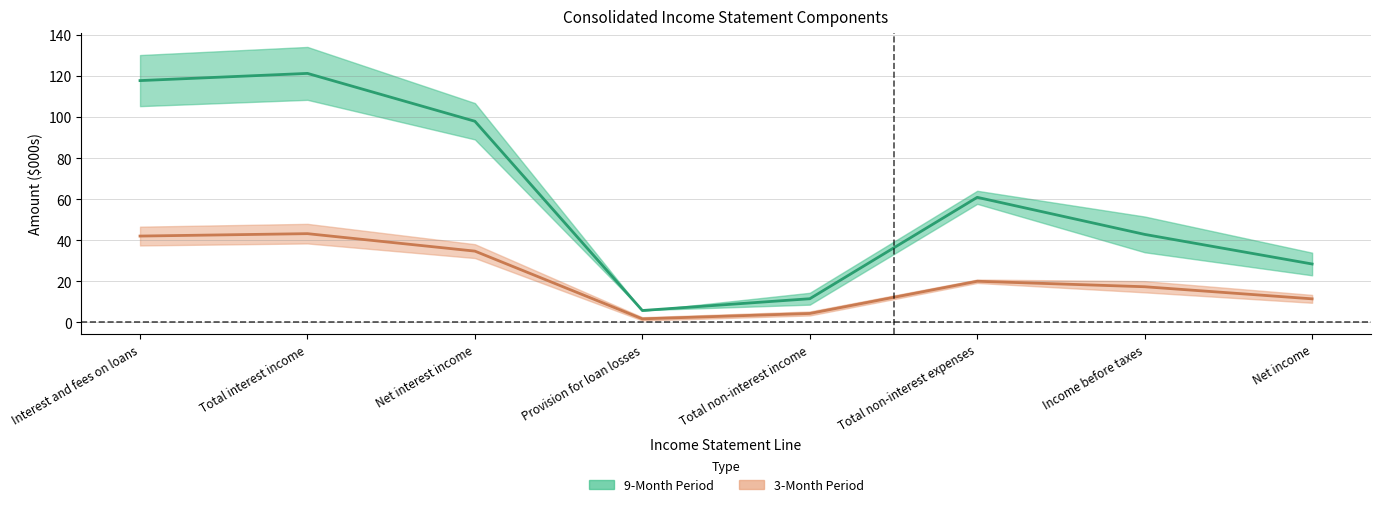

Which has a higher value, Net income or Interest and fees on loans?

Interest and fees on loans